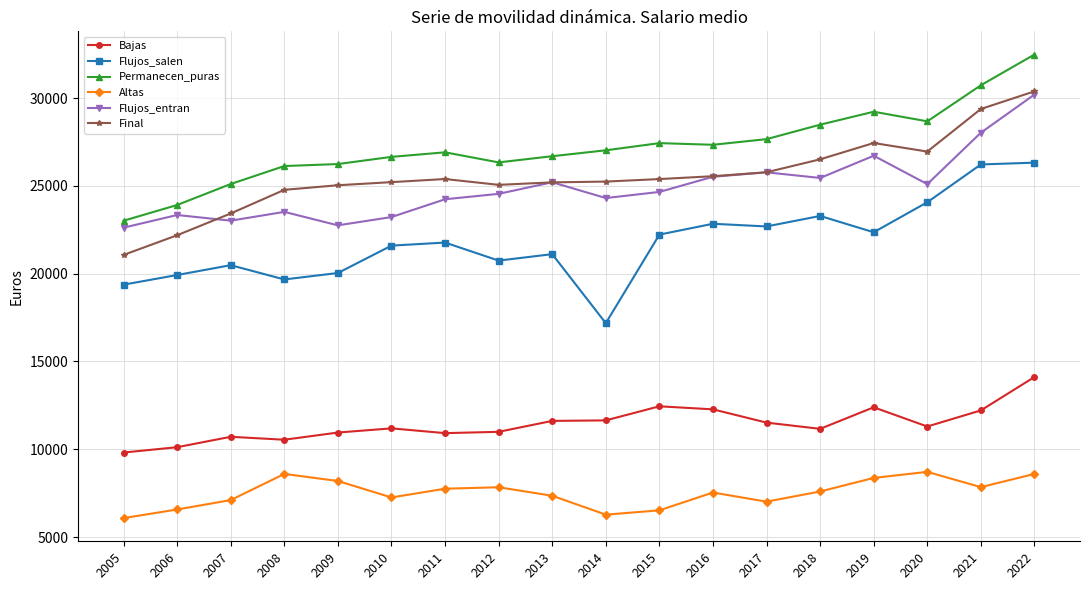

At which label does Final first exceed 25394?

2011